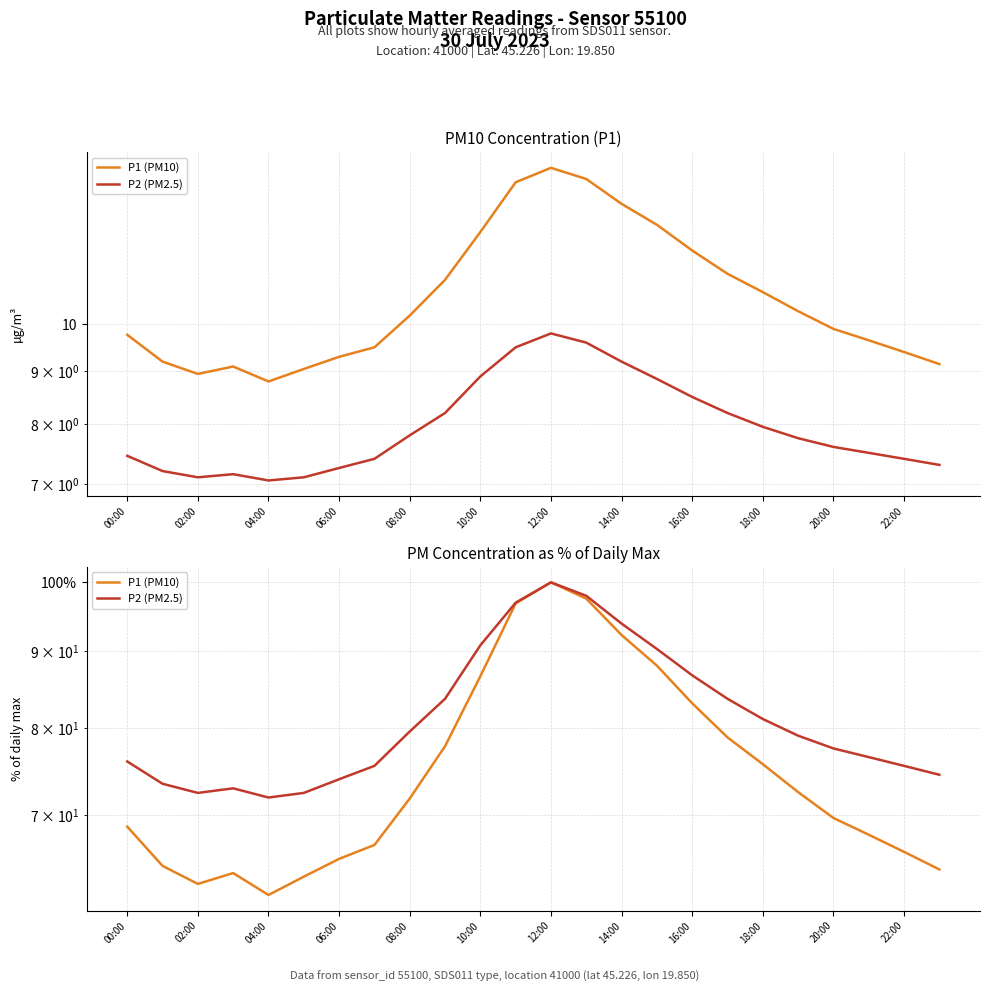

How many interior local peaks does the P2 (PM2.5) series have?

2